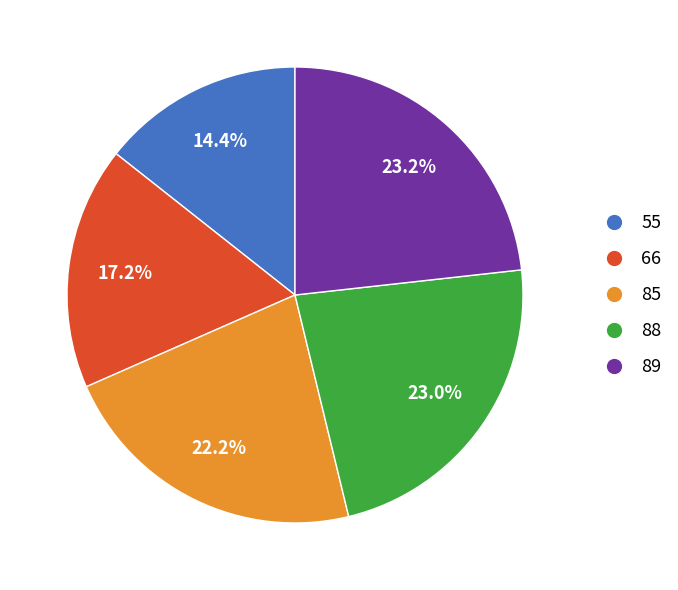

How many slices are in this pie chart?

5